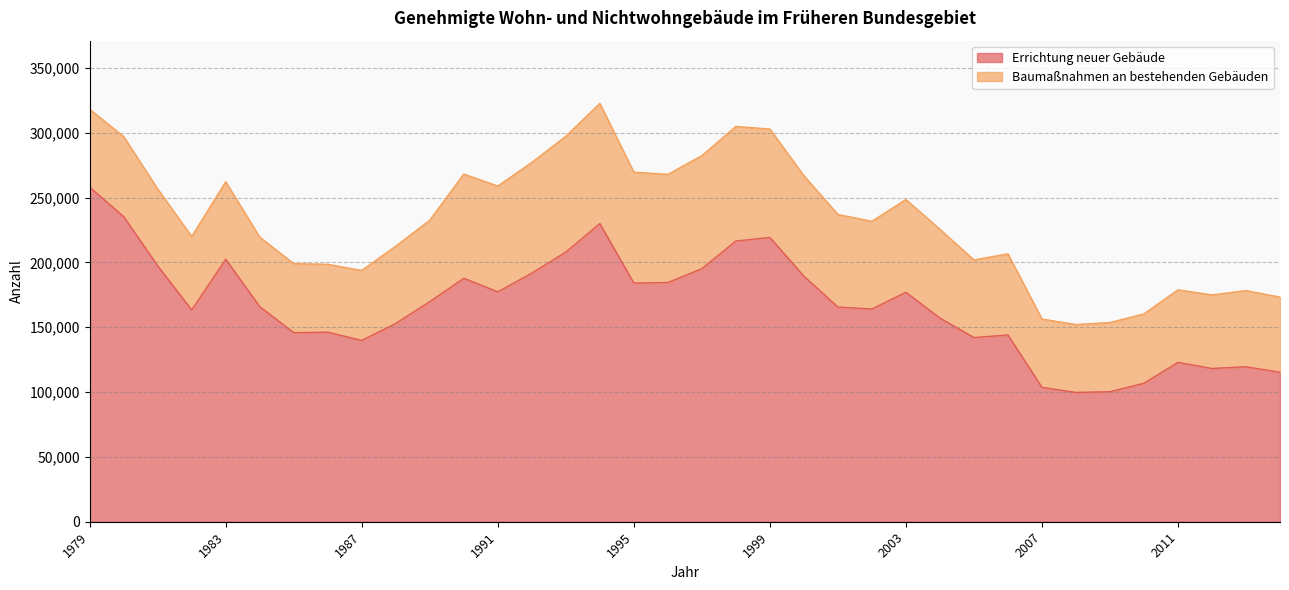

What is the value of the 23rd point from the left?

165580